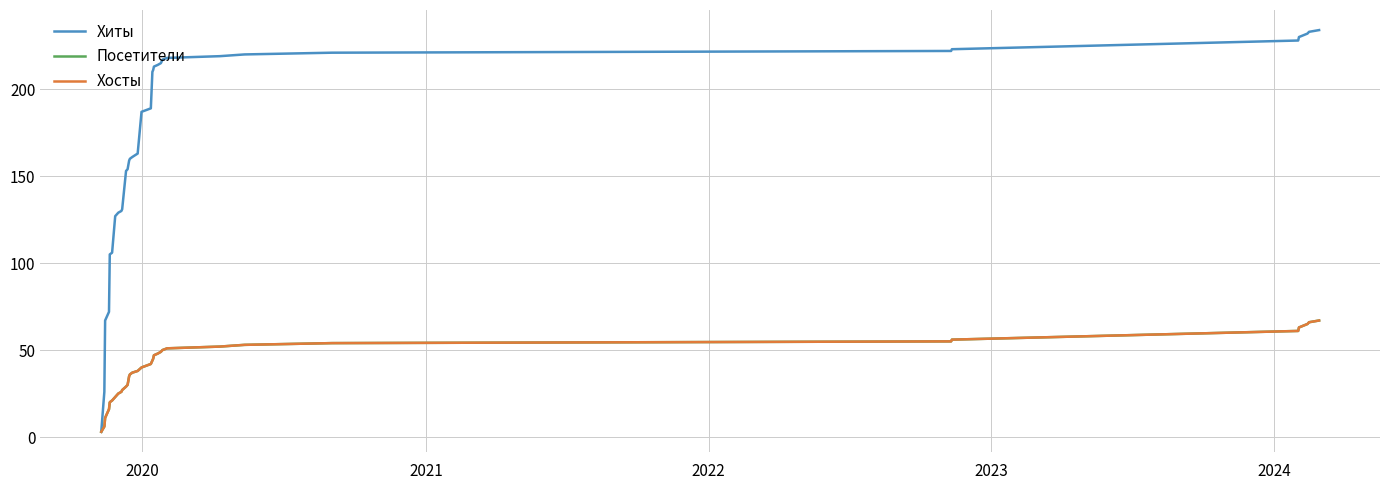

Does the chart display data point markers on the line(s)?

No